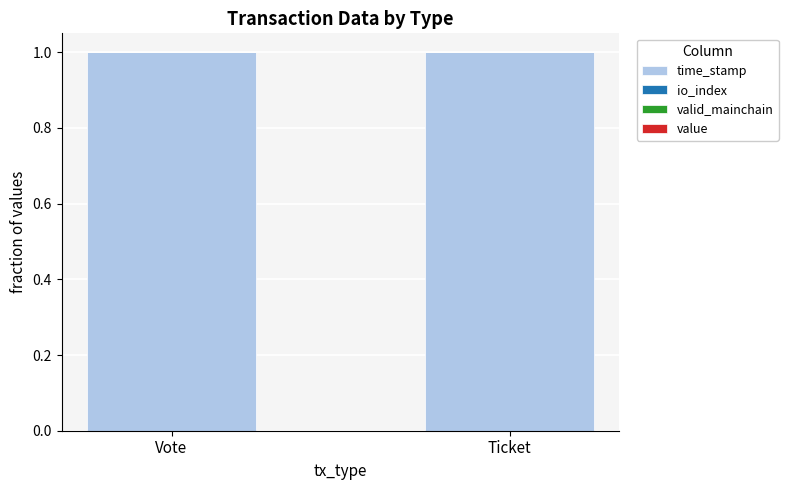

The time_stamp series shows 0.6 at Ticket. True or false?

False